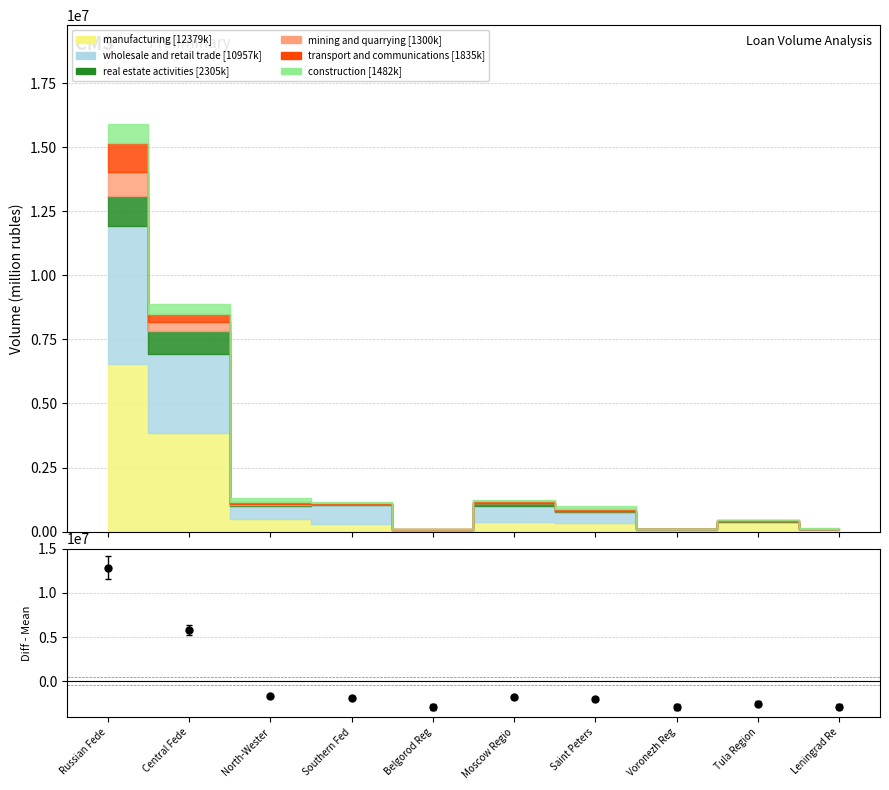

How many points are higher than both their immediate neighbors (excluding endpoints)?

2